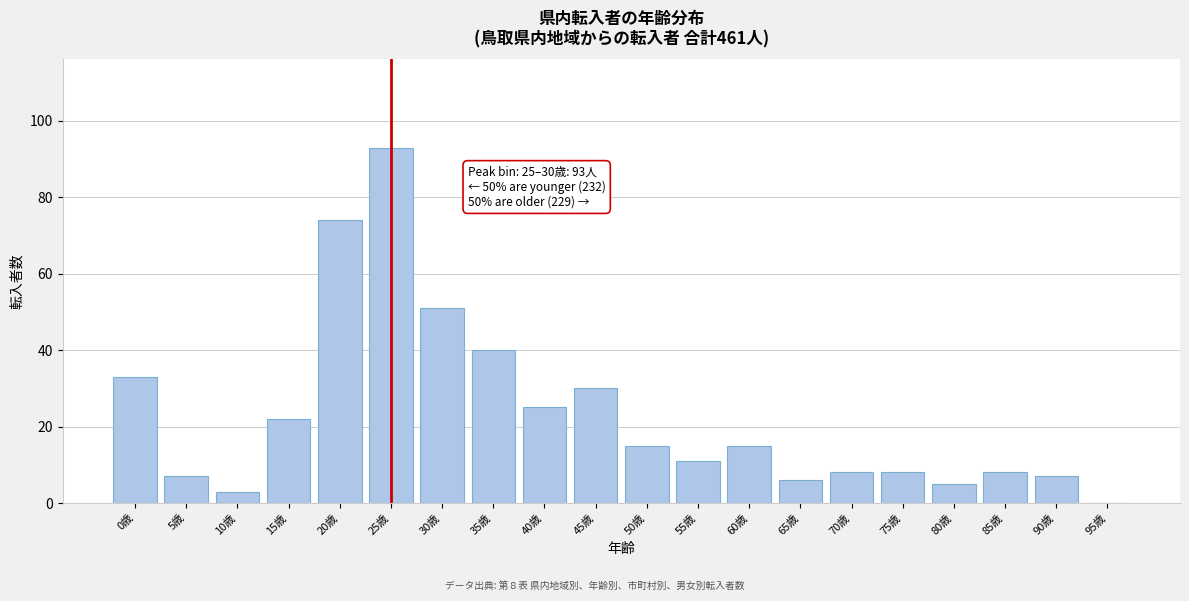

Reading left to right, what are all the values shown in this chart?

0歳=33	5歳=7	10歳=3	15歳=22	20歳=74	25歳=93	30歳=51	35歳=40	40歳=25	45歳=30	50歳=15	55歳=11	60歳=15	65歳=6	70歳=8	75歳=8	80歳=5	85歳=8	90歳=7	95歳=0